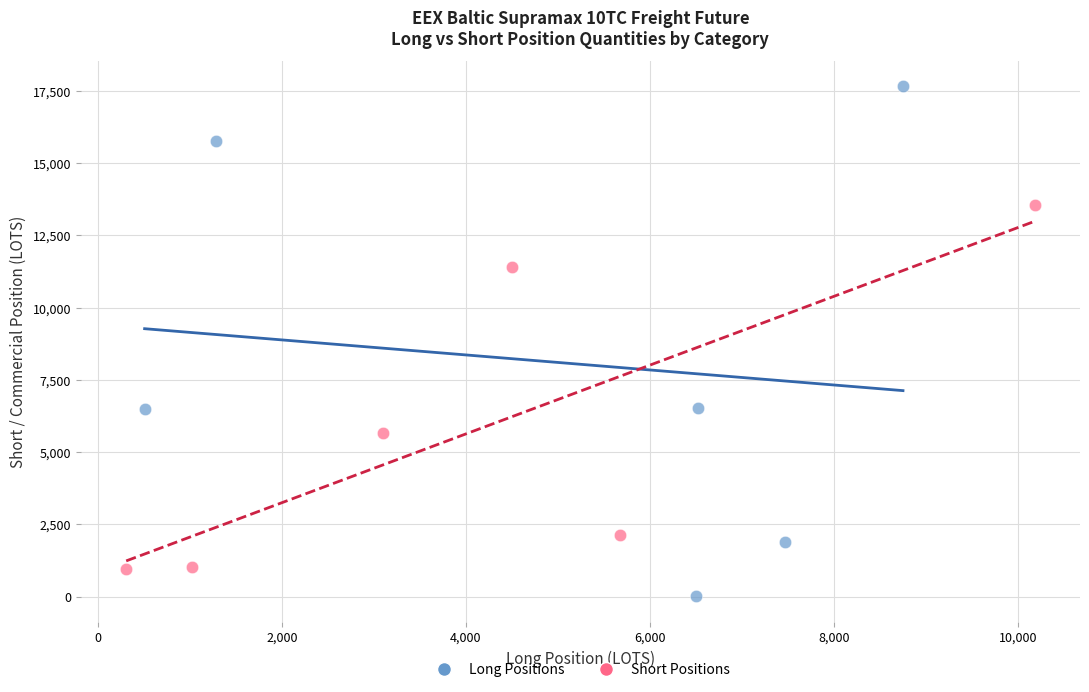

Which series has the widest spread of Y values?

Long Positions